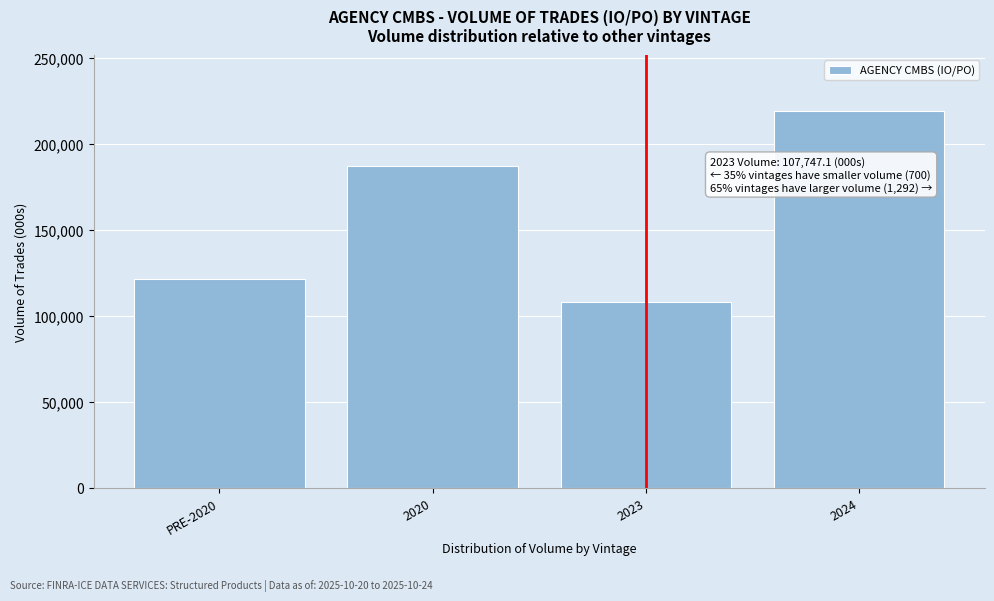

Reading right to left, extract all data points from this chart.

2024=218893.5	2023=107747.1	2020=187250.9	PRE-2020=121600.4